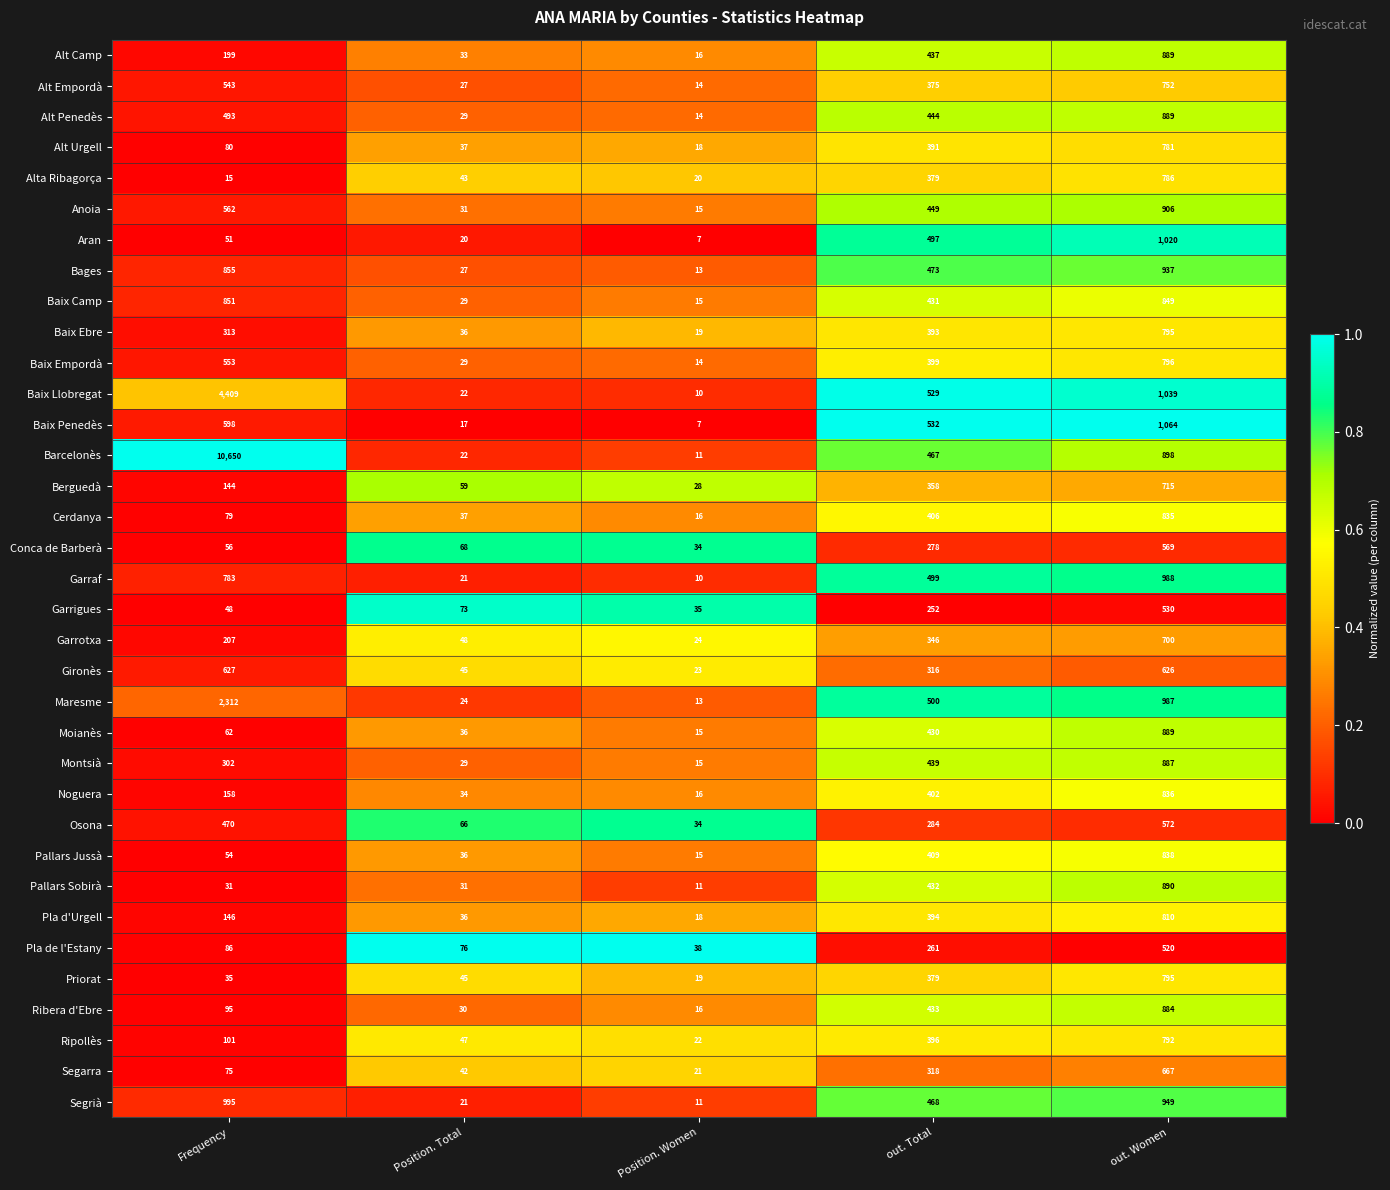

Rank the categories by Barcelonès value from lowest to highest.

Position. Women, Position. Total, out. Total, out. Women, Frequency